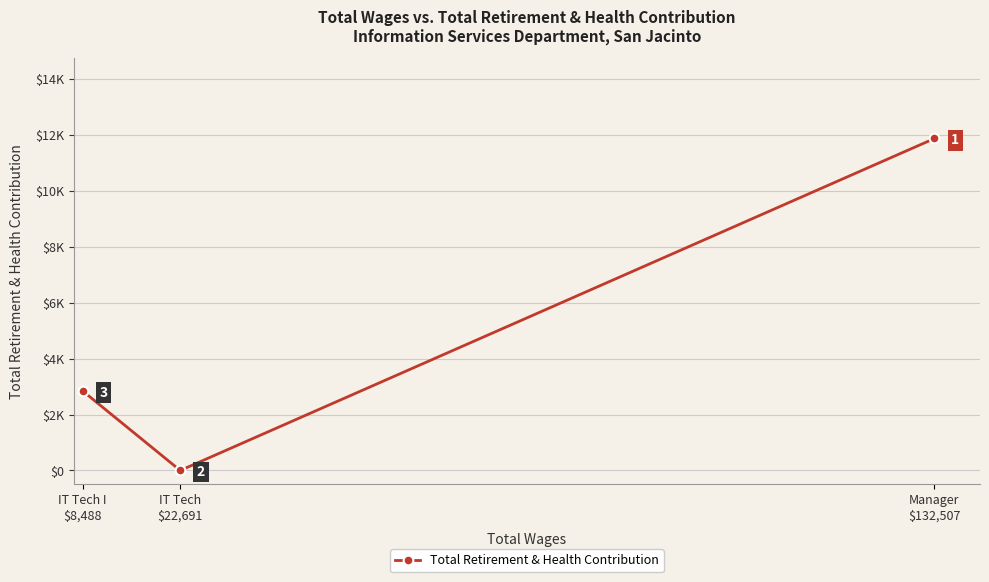

Is it true that the value at Manager
$132,507 is 18486?

False